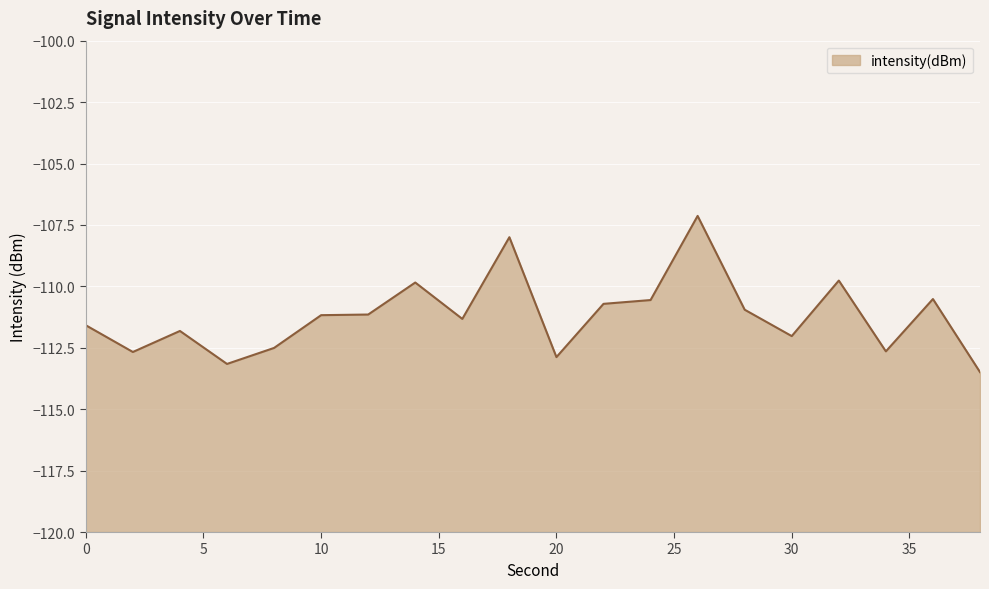

Does the chart display data point markers on the line(s)?

No